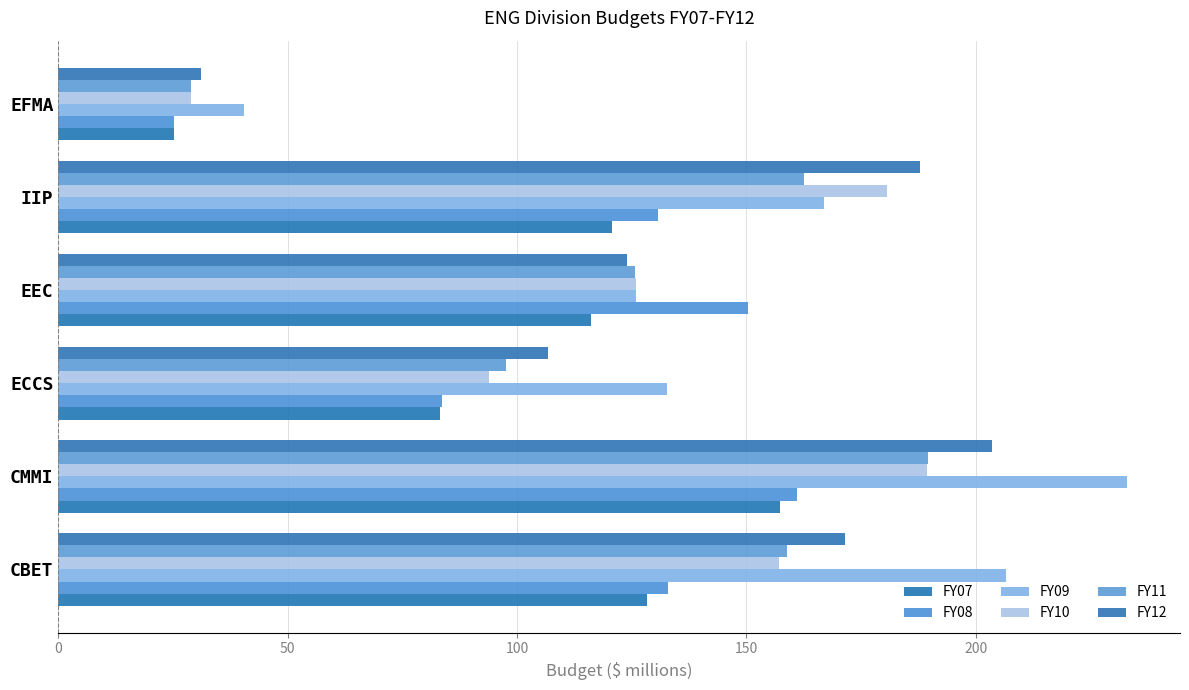

Rank the categories by FY10 value from highest to lowest.

CMMI, IIP, CBET, EEC, ECCS, EFMA